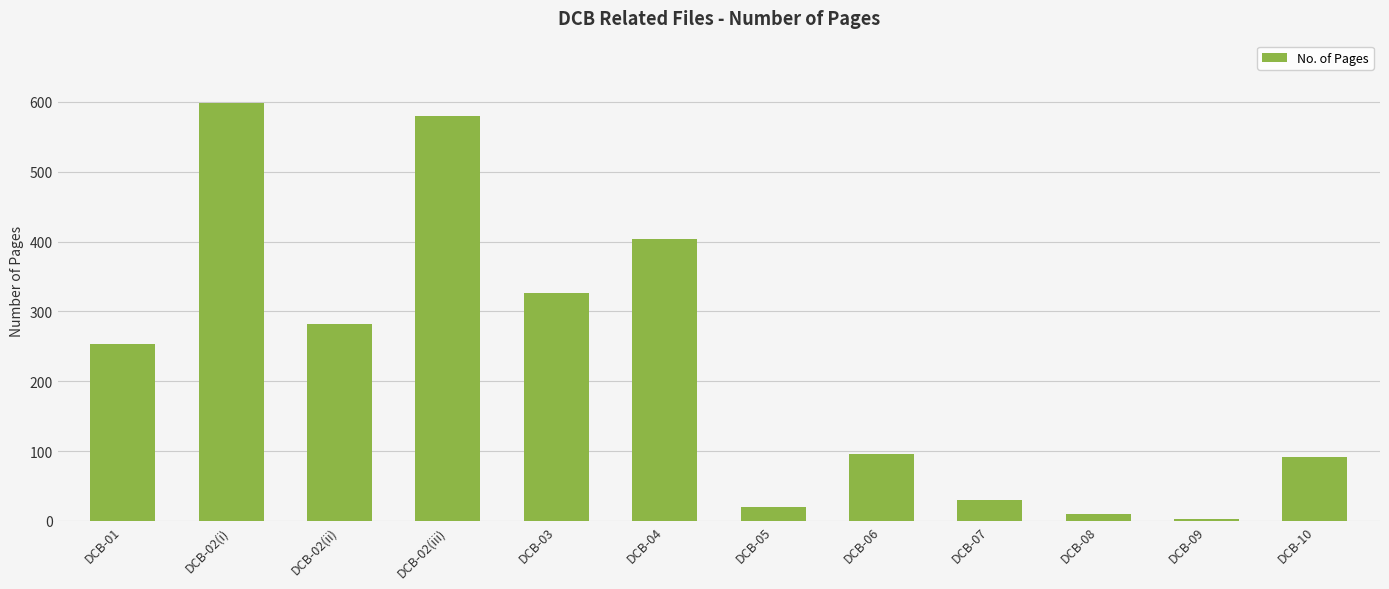

Which category has the lowest value across all series?

DCB-09